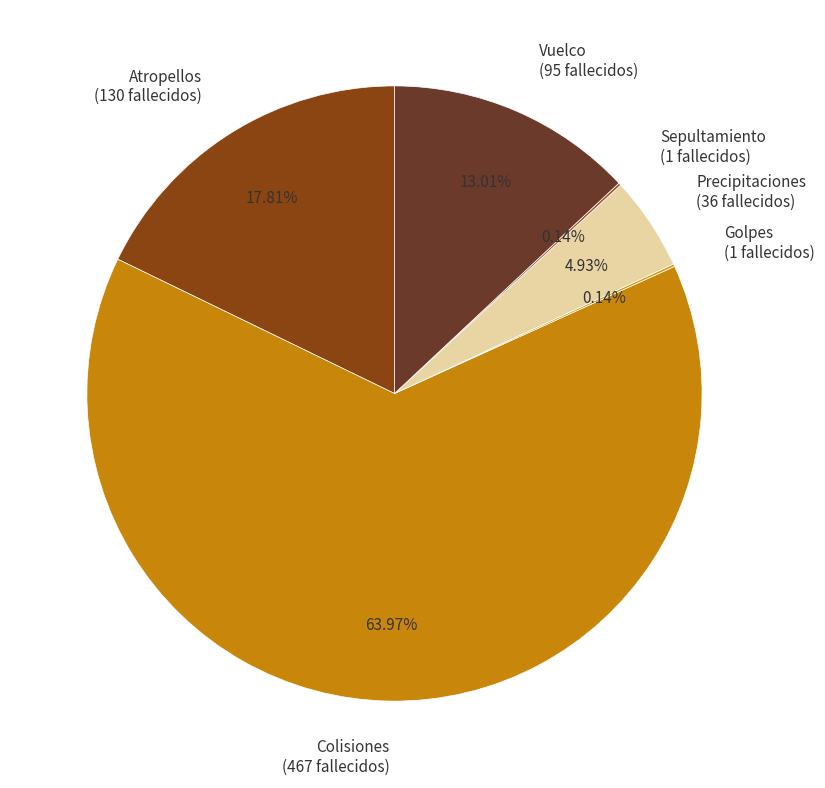

Which has a higher value, Precipitaciones (36 fallecidos) or Vuelco (95 fallecidos)?

Vuelco (95 fallecidos)